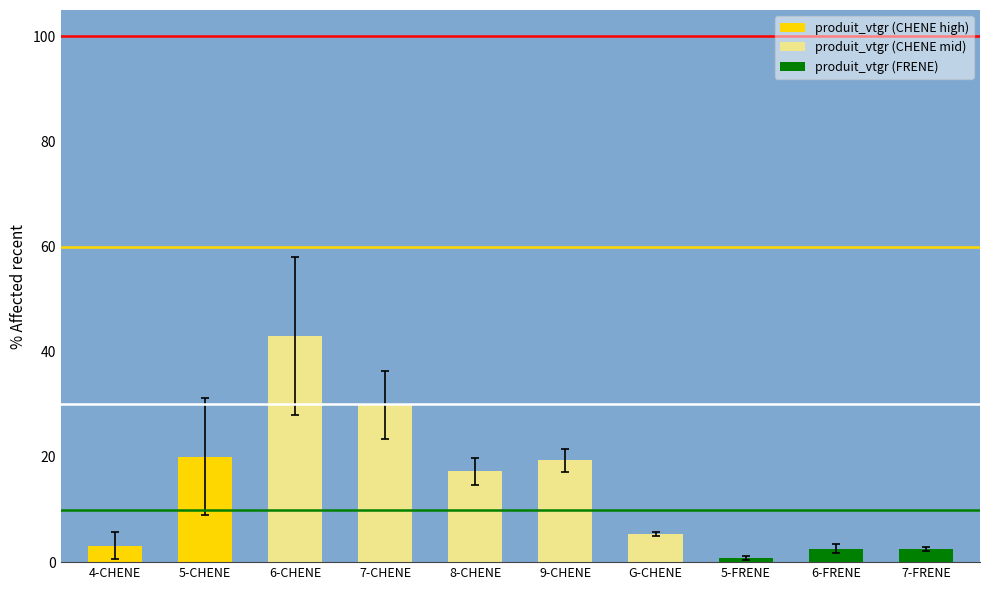

What is the ratio of the value at 9-CHENE to the value at 7-CHENE?

0.6